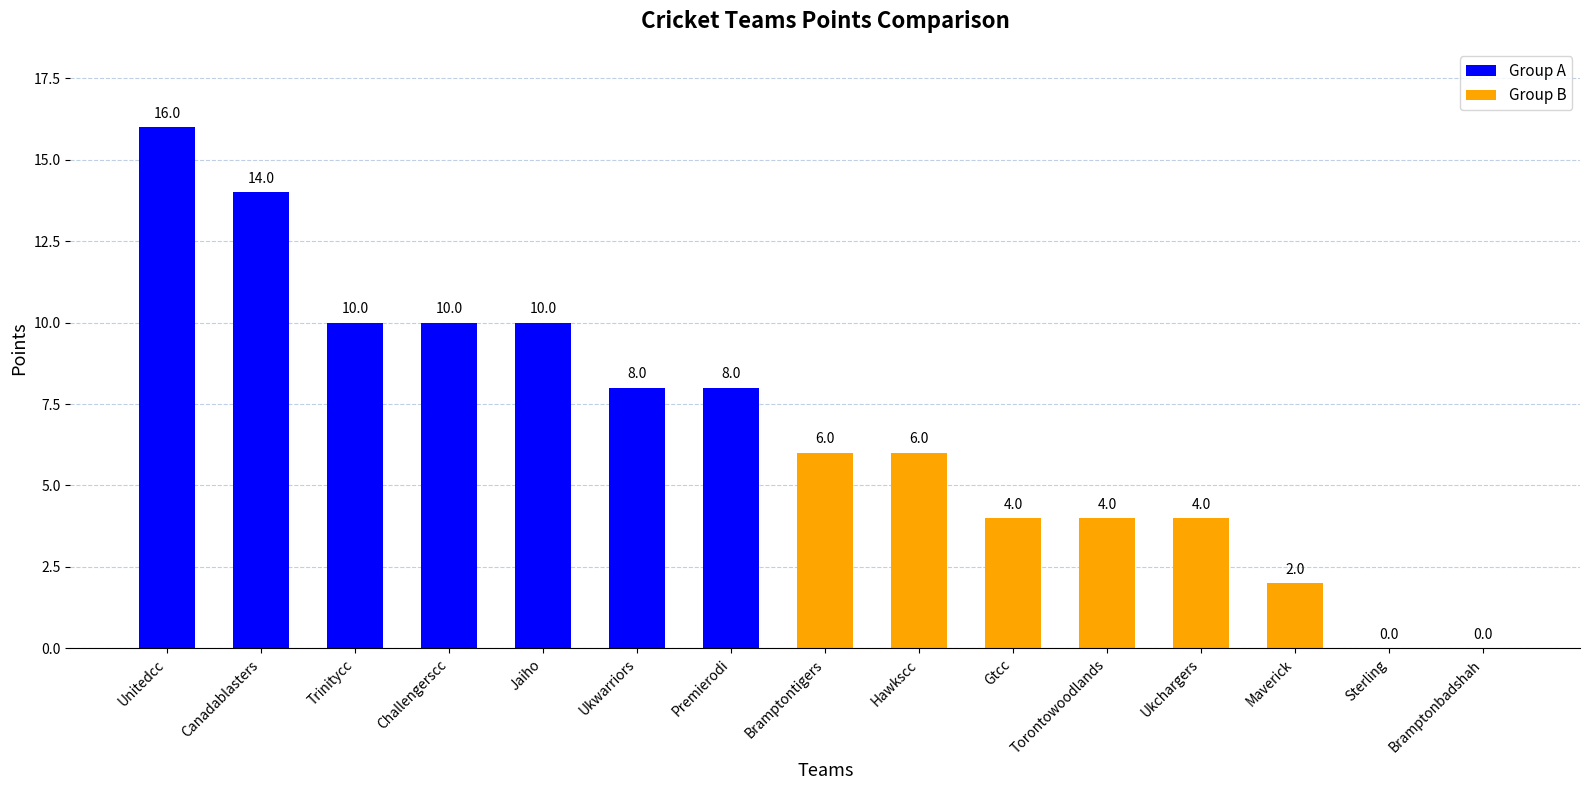

At which category does the chart reach its peak across all series?

Unitedcc